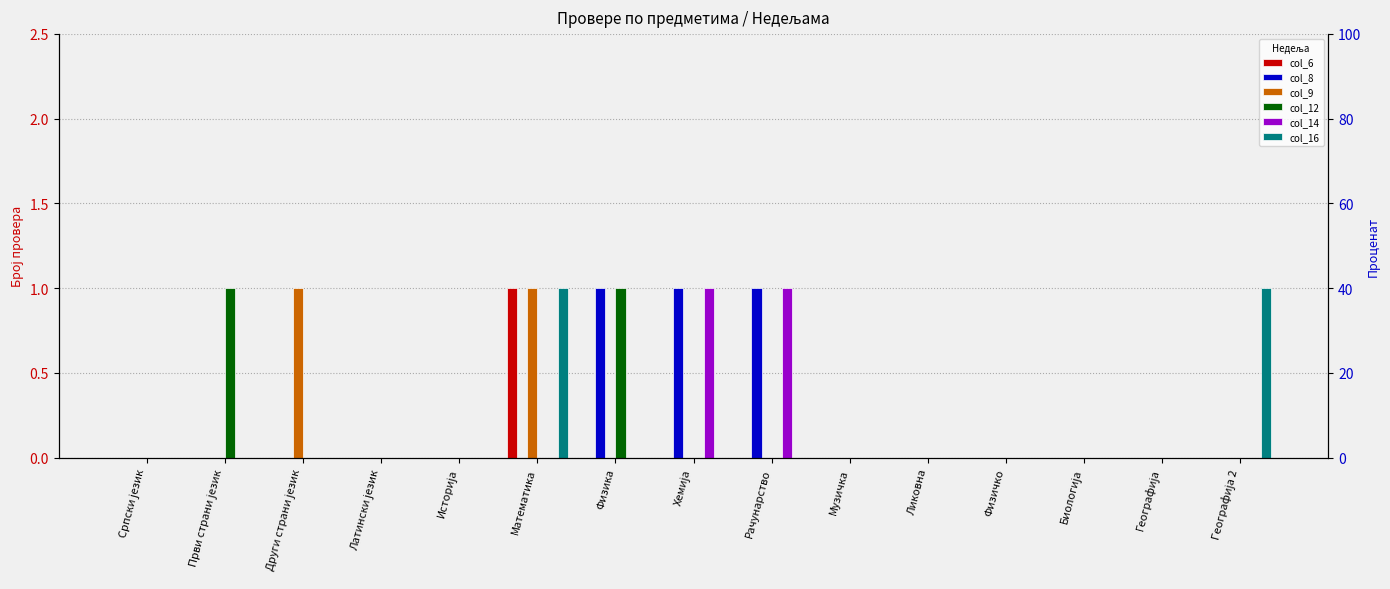

Where is col_14 nearest to the value 0?

Српски језик